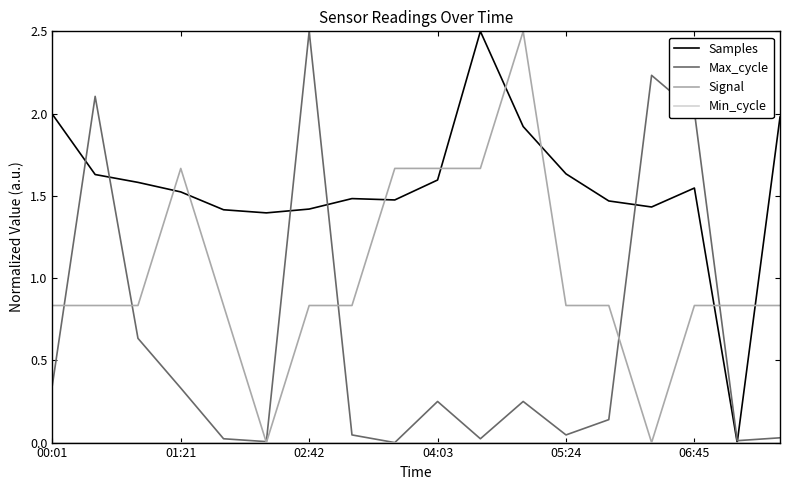

Which series has the largest total across all categories?

Samples